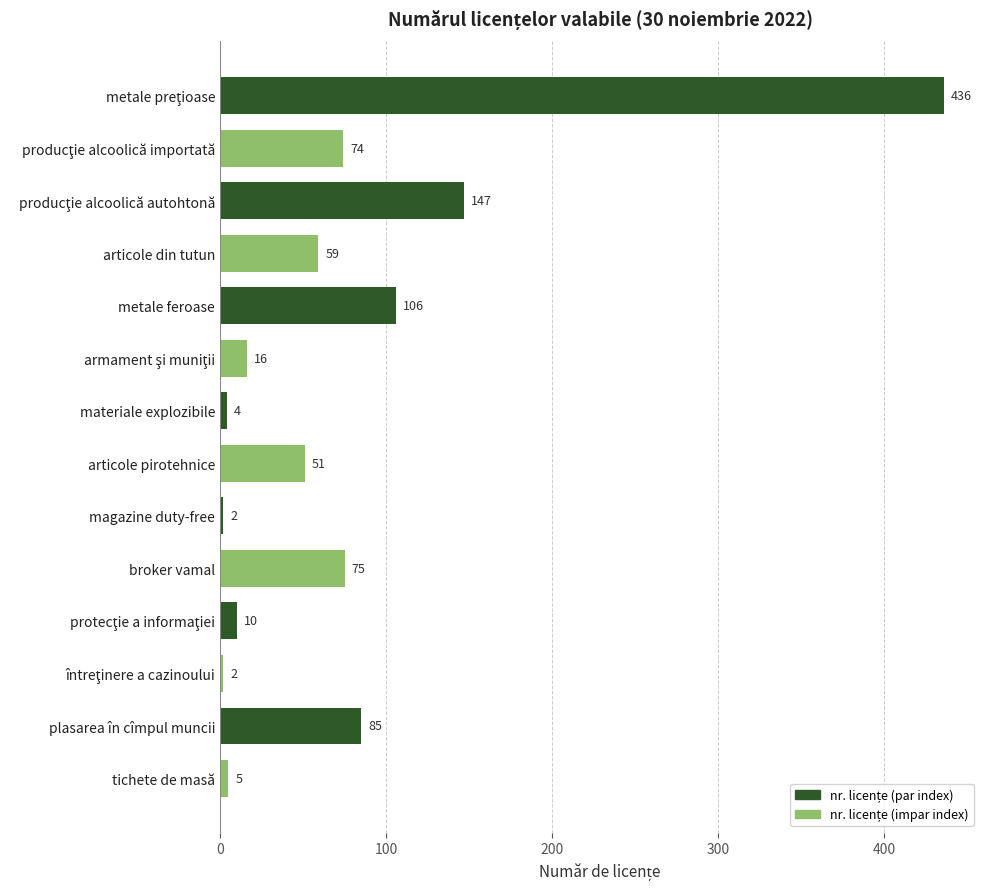

What is the difference between the values at materiale explozibile and metale feroase?

102